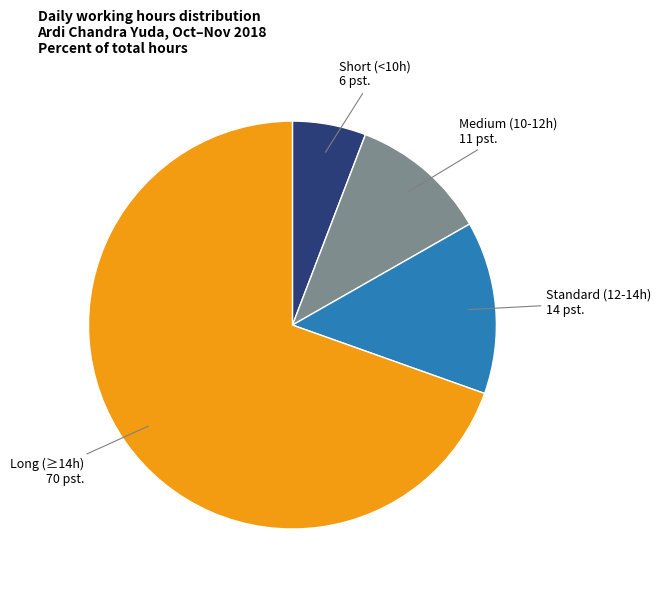

Is there a majority slice in this chart?

Yes